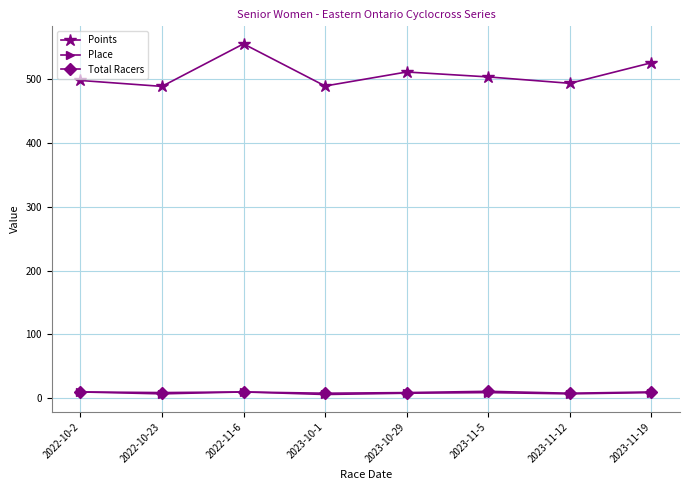

What is the maximum value shown in the chart?

555.3